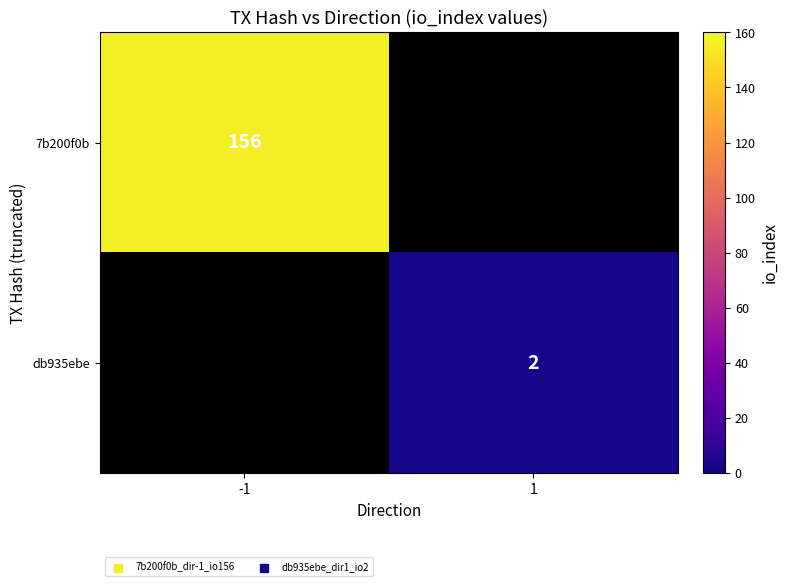

Is it true that 7b200f0b equals 156 at -1?

True